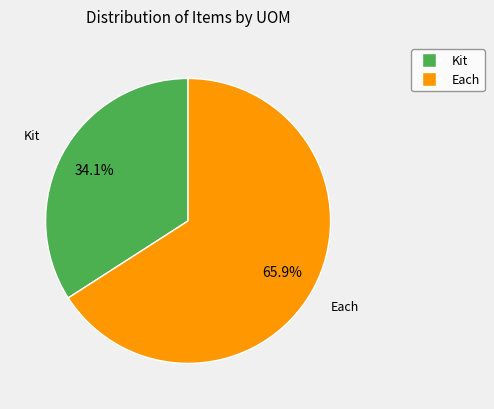

To the nearest percent, what percentage of the pie is Each?

66%